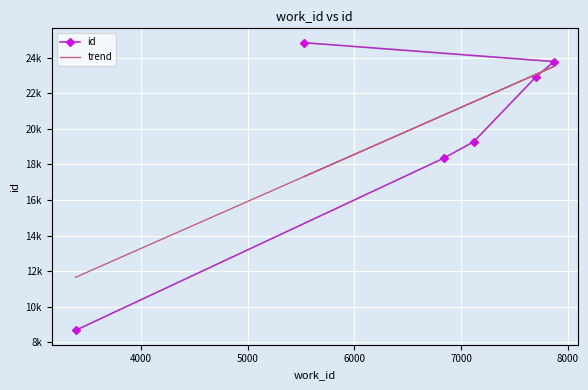

What are all the series names shown in the legend?

id, trend